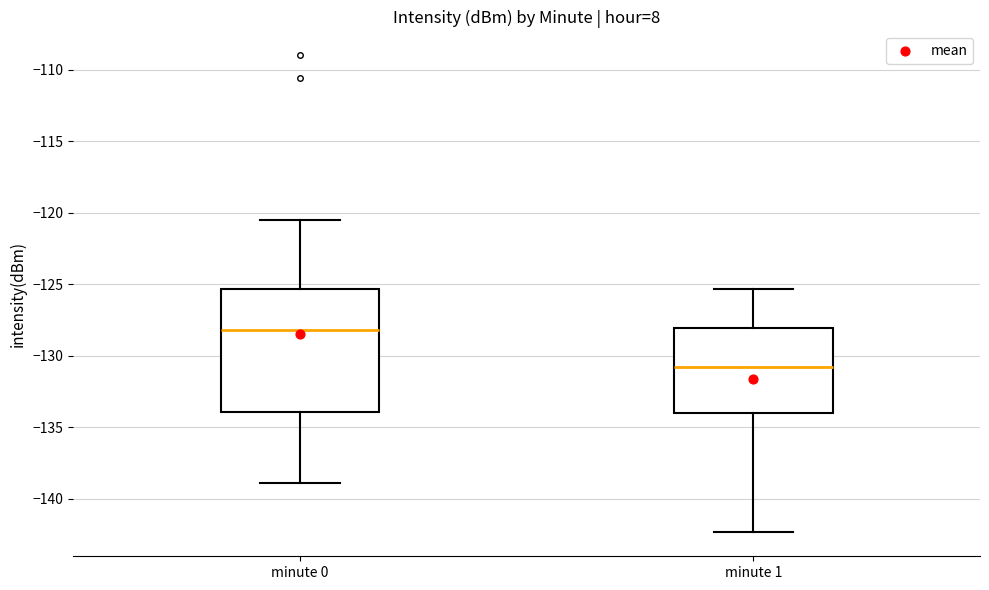

Reading left to right, read every box against the y-axis: the position of its median line, the range the box covers, and the ends of its whiskers. The values are not printed on the chart, so give them approximately, as read against the axis.

minute 0: median -128.0, box -134.0 to -125.5, whiskers -139.0 to -120.5
minute 1: median -131.0, box -134.0 to -128.0, whiskers -142.5 to -125.5